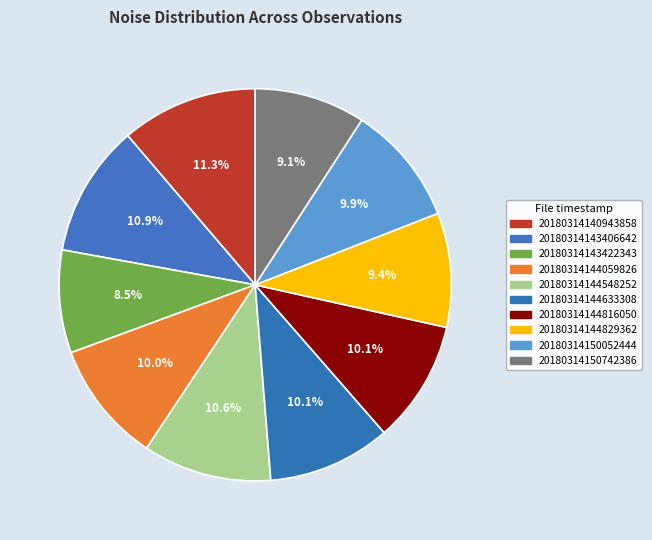

How many segments does this pie chart have?

10